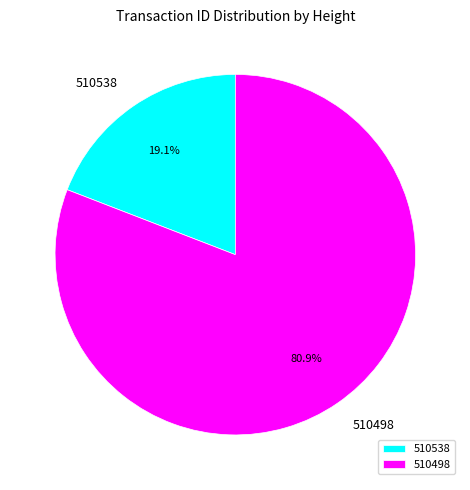

Rank the categories by value from lowest to highest.

510538, 510498